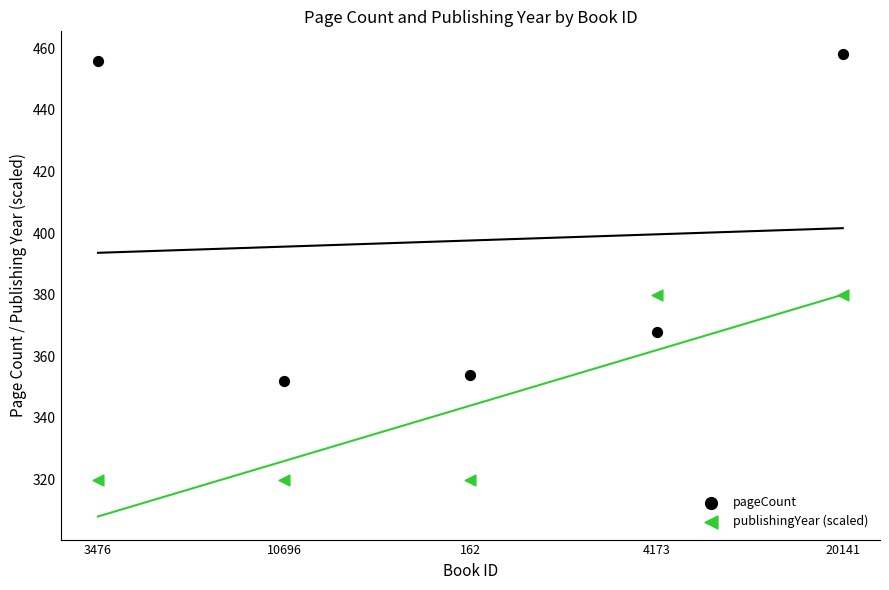

Which series contains the highest Y value?

pageCount